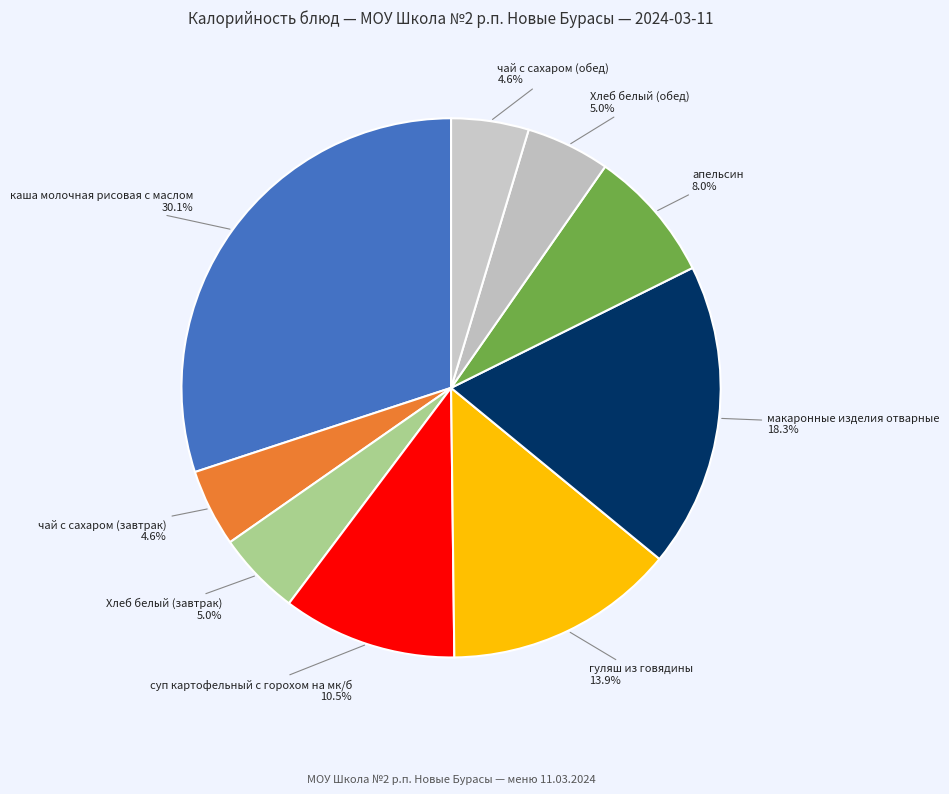

To the nearest percent, what is the average slice percentage?

11%